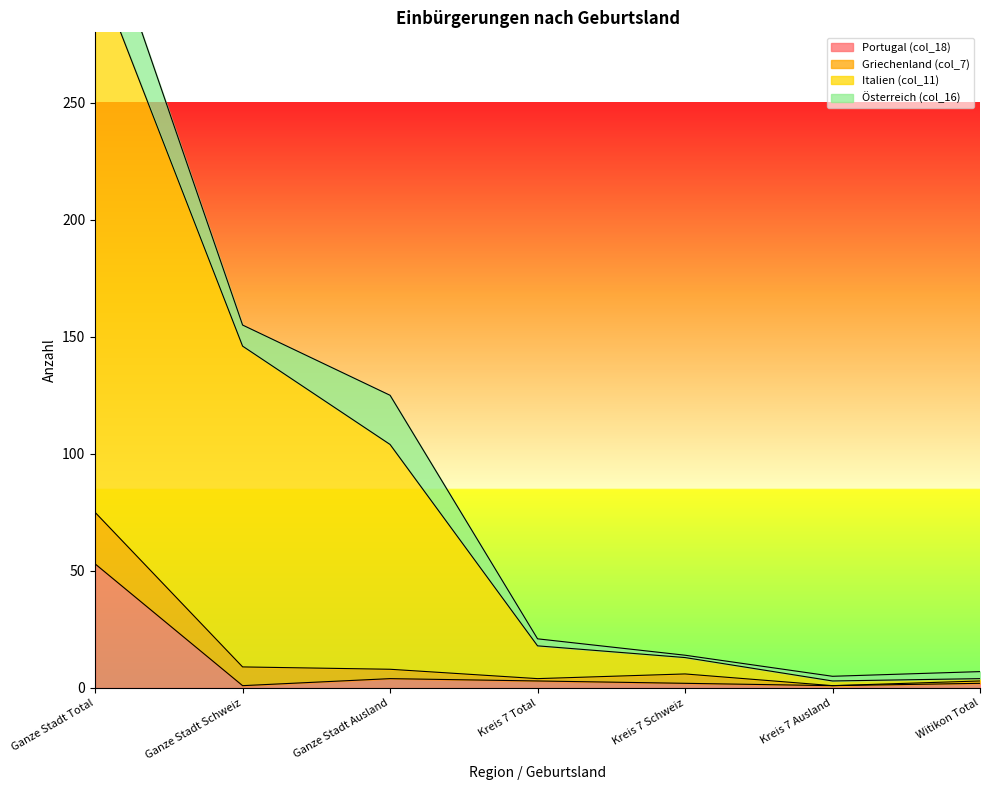

Does the chart have visible grid lines?

No